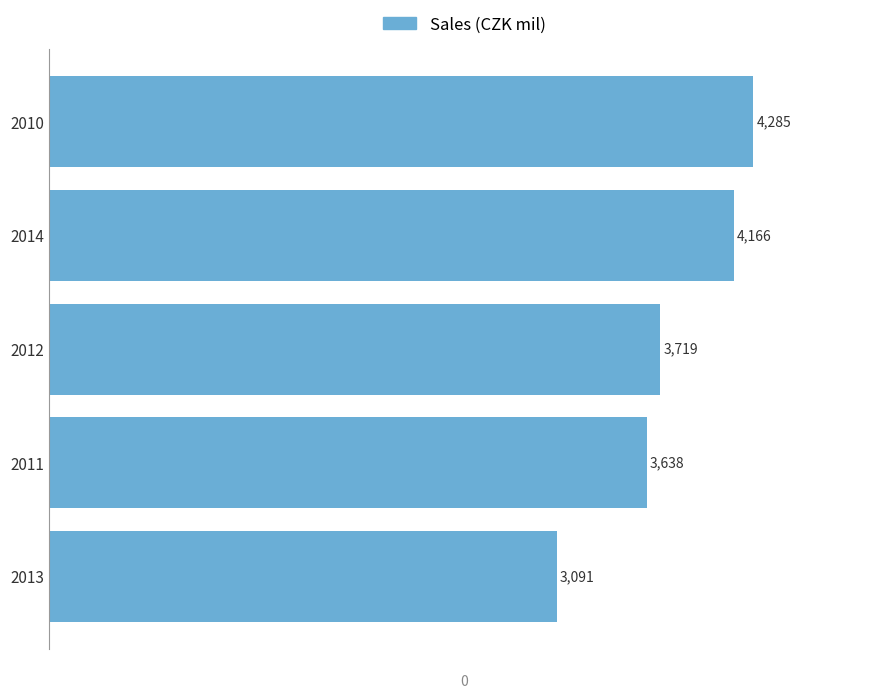

Which category has the lowest value across all series?

2013